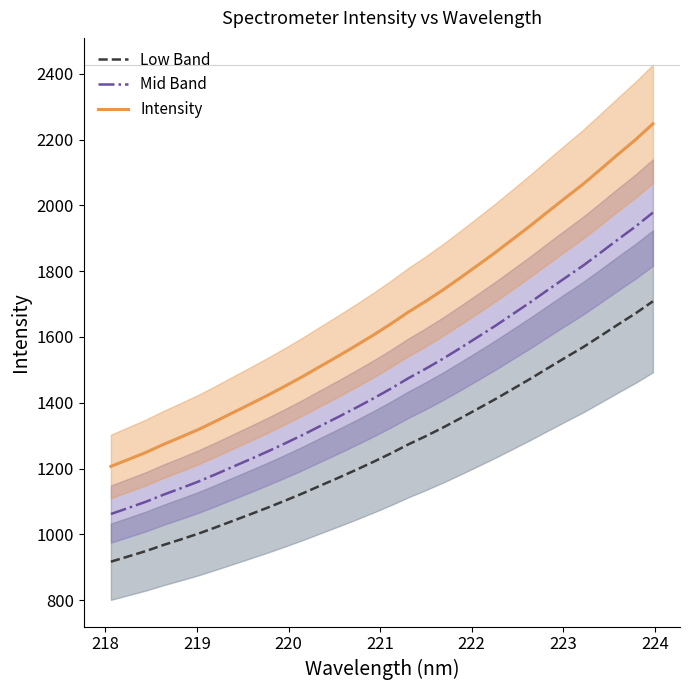

What is the difference between the maximum and minimum values in the Intensity series?

1041.2